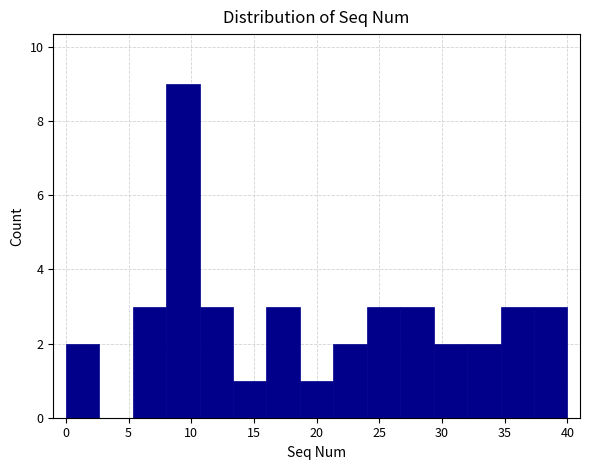

Reading left to right, list every bar in this chart as the range it spans on the x-axis followed by its height. Neither the bar edges nor the heights are printed on the chart, so give them approximately, as read against the axes.

0.0 to 2.5: 2
2.5 to 5.5: 0
5.5 to 8.0: 3
8.0 to 10.5: 9
10.5 to 13.5: 3
13.5 to 16.0: 1
16.0 to 18.5: 3
18.5 to 21.5: 1
21.5 to 24.0: 2
24.0 to 26.5: 3
26.5 to 29.5: 3
29.5 to 32.0: 2
32.0 to 34.5: 2
34.5 to 37.5: 3
37.5 to 40.0: 3